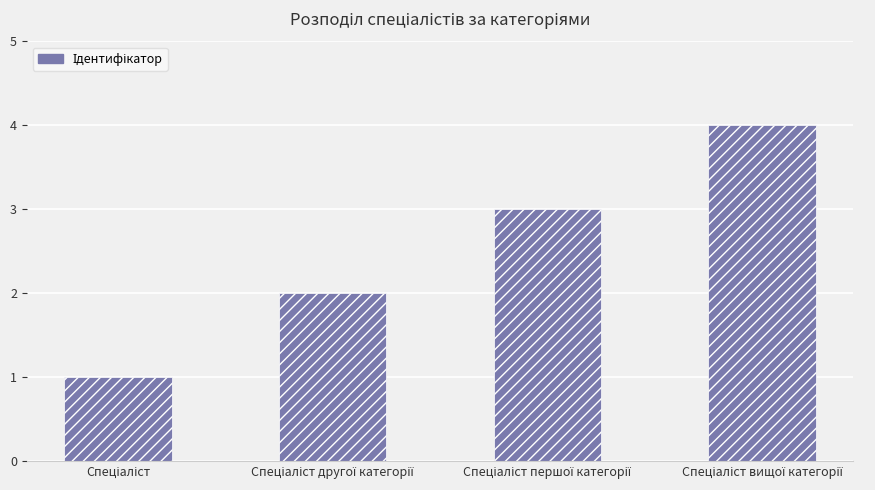

Reading left to right, list all the values displayed in this chart.

1	2	3	4